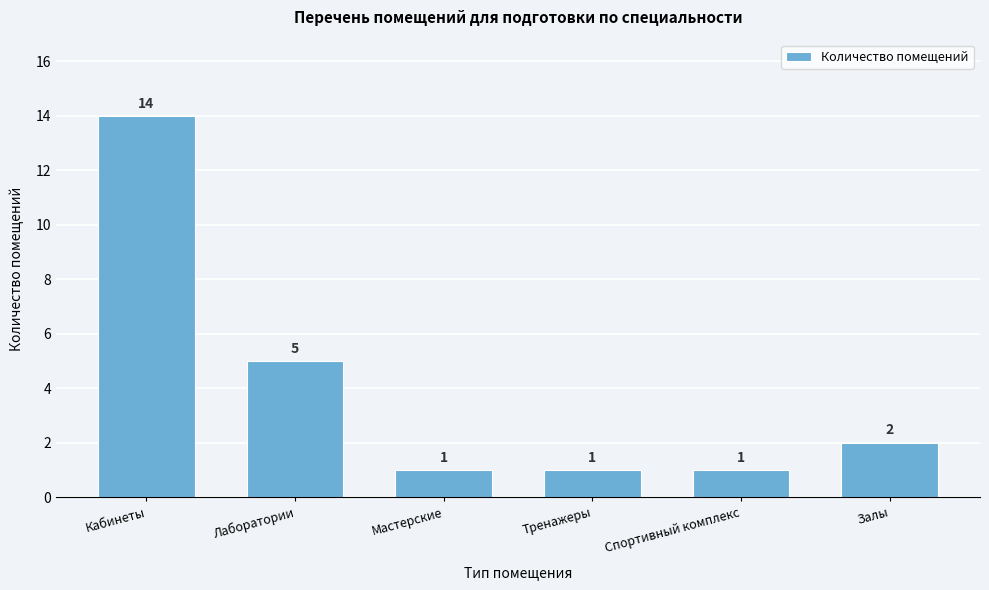

Reading left to right, what are all the values shown in this chart?

Кабинеты=14	Лаборатории=5	Мастерские=1	Тренажеры=1	Спортивный комплекс=1	Залы=2